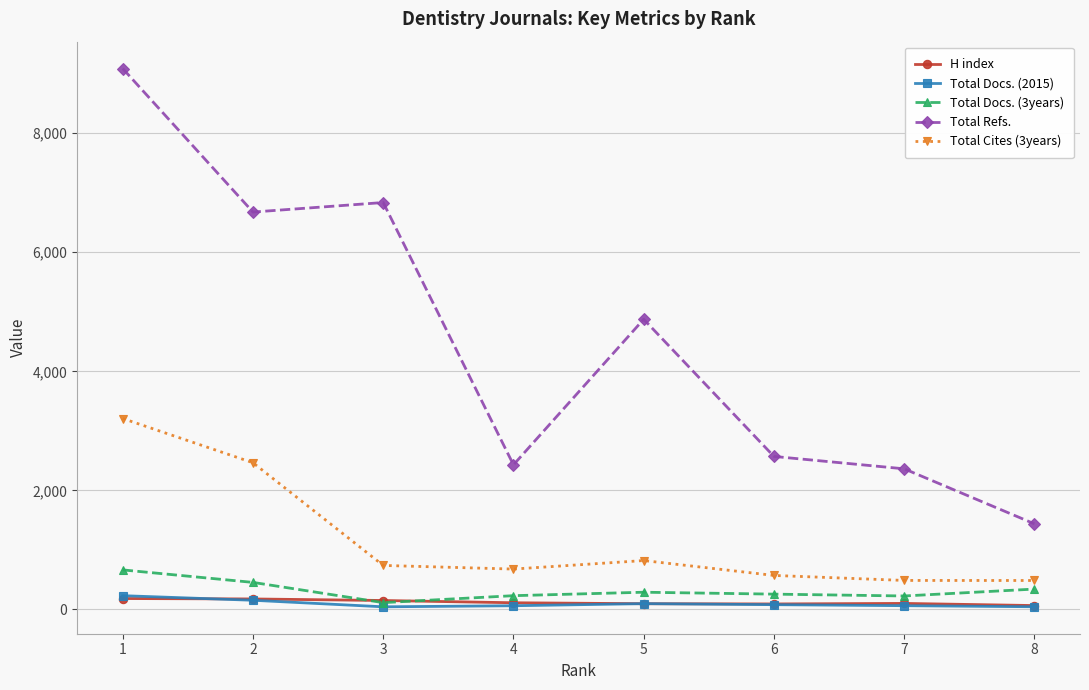

Which series has the largest range (max minus min)?

Total Refs.